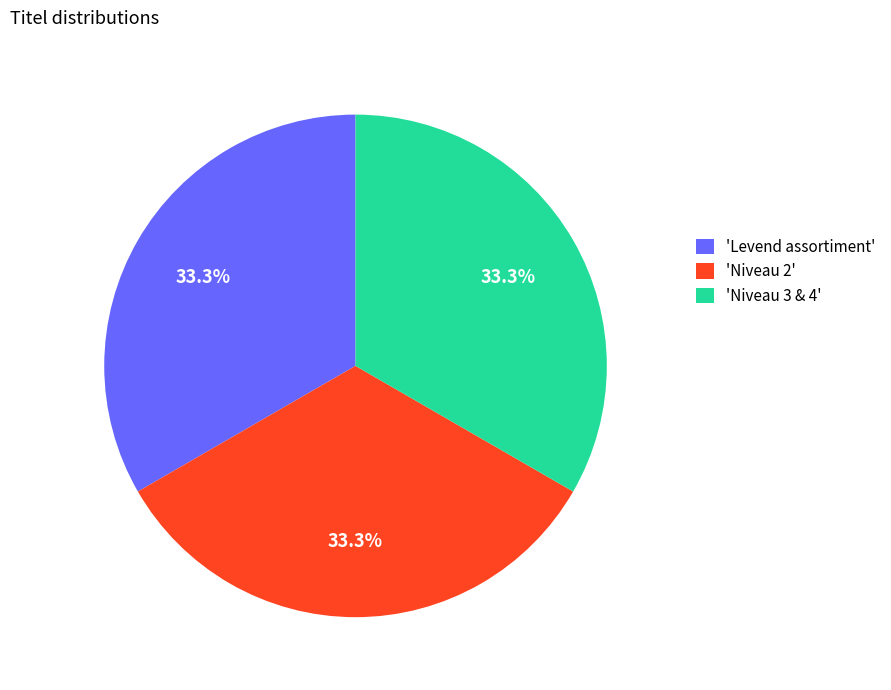

To the nearest percent, what is the average slice percentage?

33%